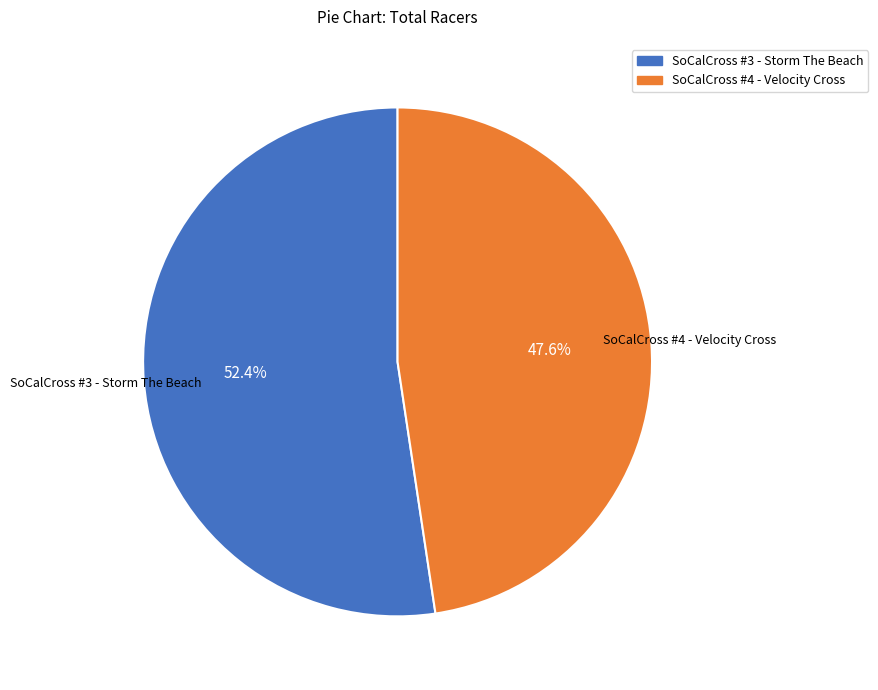

To the nearest percent, what portion does SoCalCross #4 - Velocity Cross represent?

48%